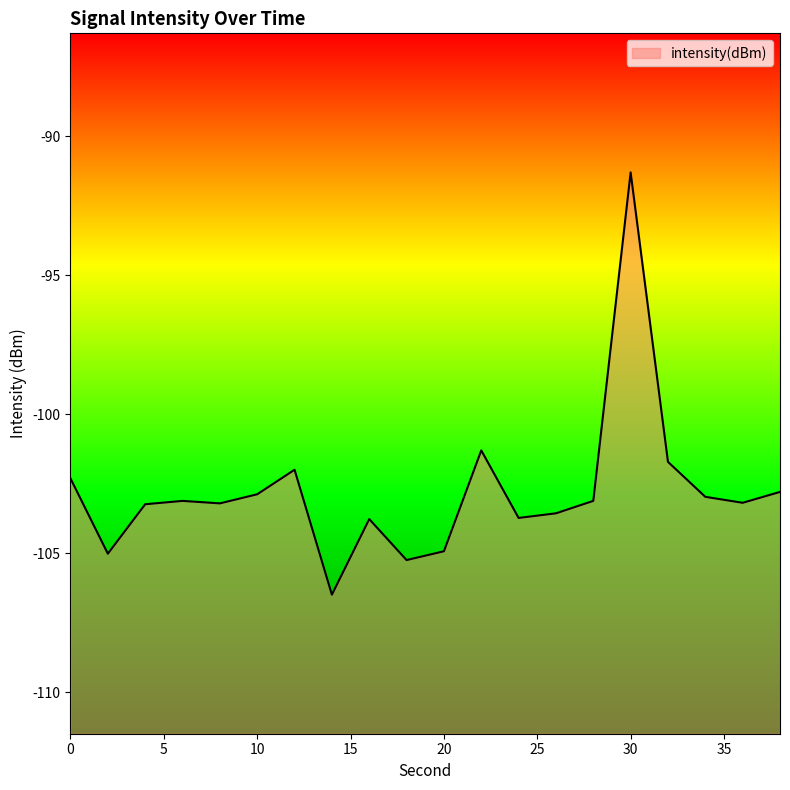

What is the difference between the maximum and minimum values?

15.2